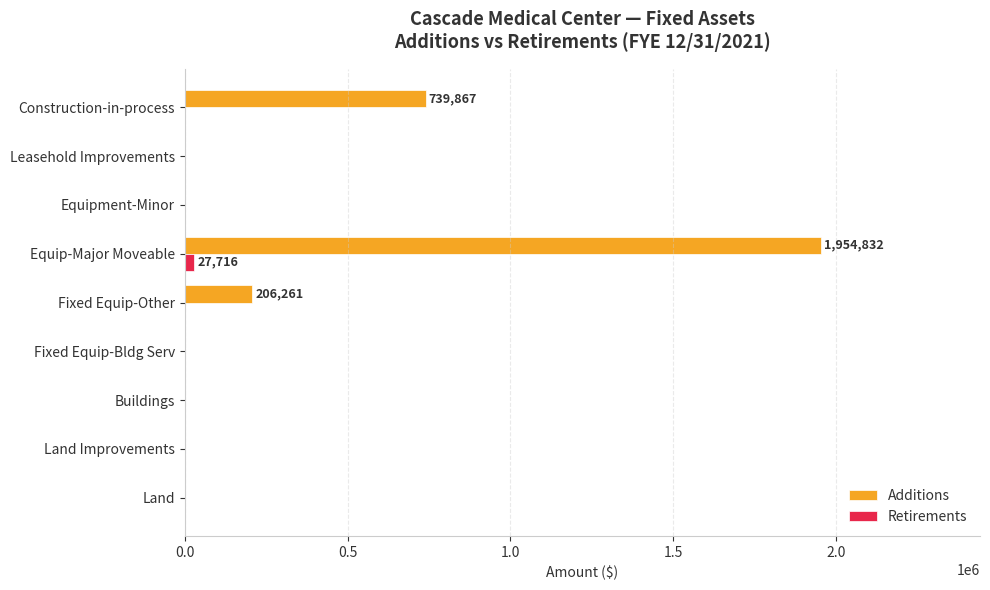

The value of Additions at Equipment-Minor is 0. True or false?

True